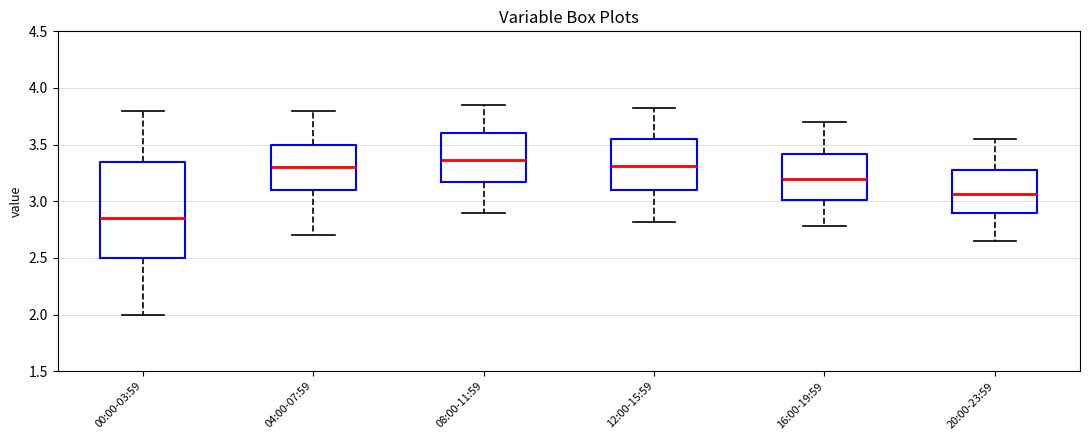

Reading left to right, transcribe this box plot: for each box, give where its median line is, the range the box spans, and where its two whiskers end, as read against the y-axis. The values are not printed on the chart, so give them approximately, as read against the axis.

00:00-03:59: median 2.85, box 2.50 to 3.35, whiskers 2.00 to 3.80
04:00-07:59: median 3.30, box 3.10 to 3.50, whiskers 2.70 to 3.80
08:00-11:59: median 3.35, box 3.15 to 3.60, whiskers 2.90 to 3.85
12:00-15:59: median 3.30, box 3.10 to 3.55, whiskers 2.80 to 3.80
16:00-19:59: median 3.20, box 3.00 to 3.40, whiskers 2.80 to 3.70
20:00-23:59: median 3.05, box 2.90 to 3.30, whiskers 2.65 to 3.55